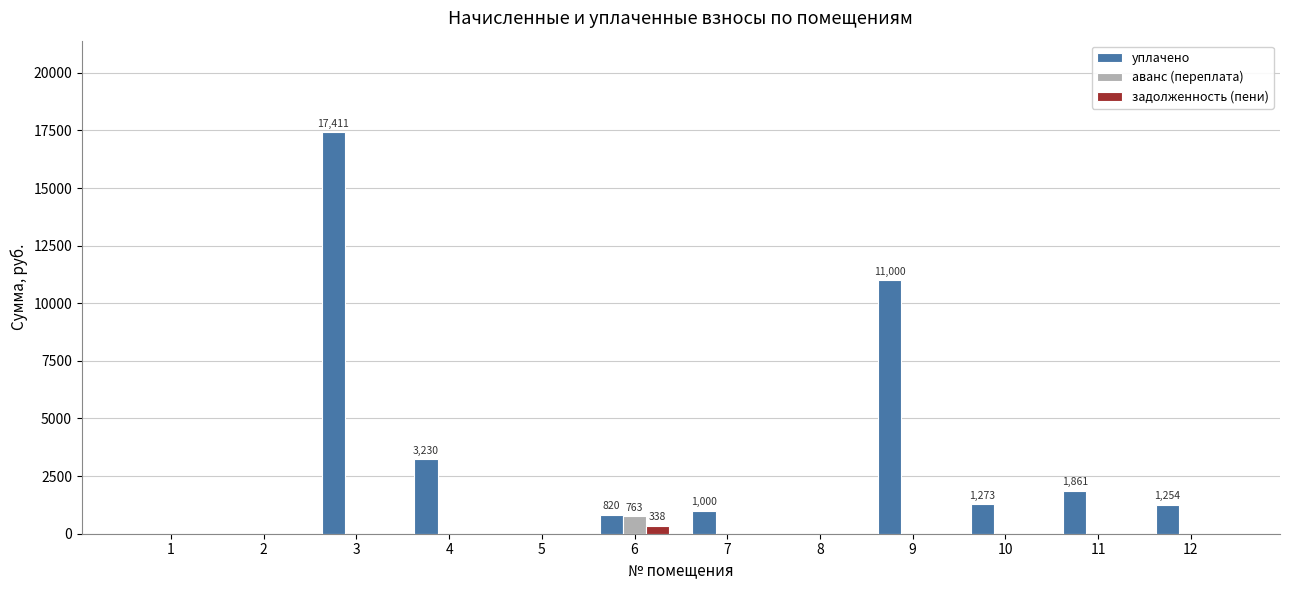

What is the sum of all уплачено values?

37849.3